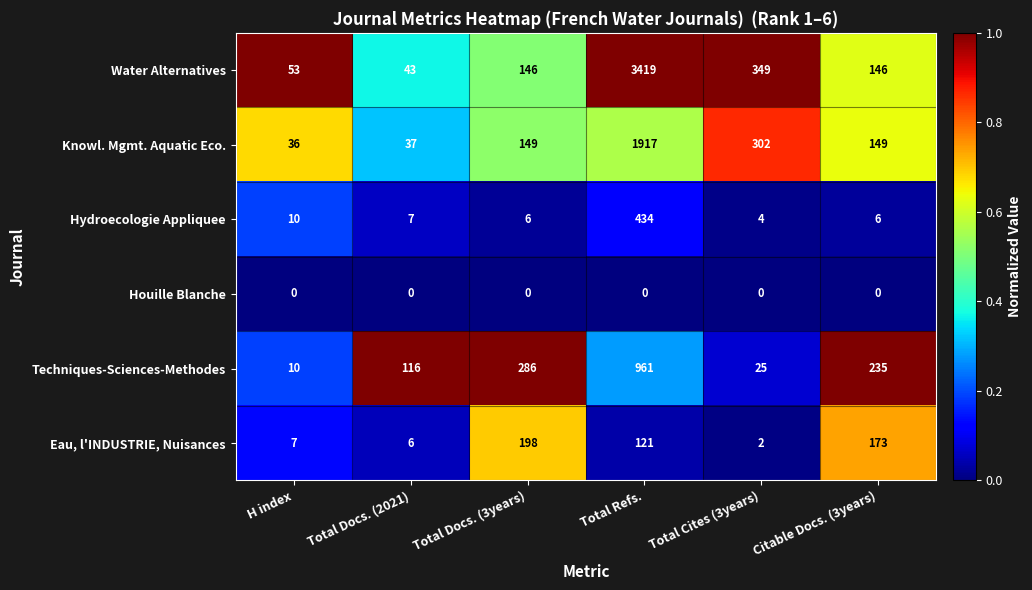

List the series in order of their peak value, highest first.

Water Alternatives, Knowl. Mgmt. Aquatic Eco., Techniques-Sciences-Methodes, Hydroecologie Appliquee, Eau, l'INDUSTRIE, Nuisances, Houille Blanche